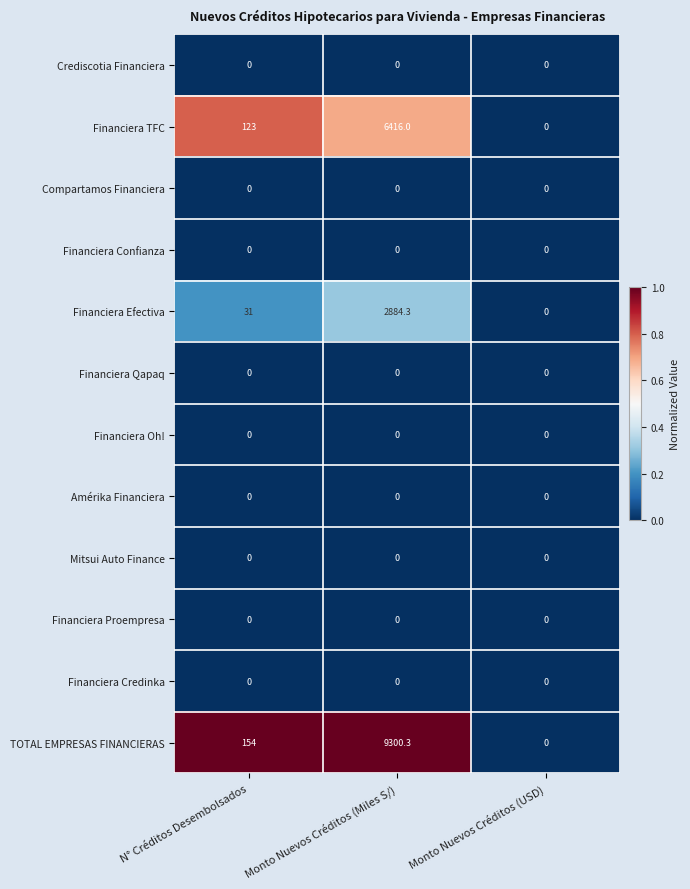

Which series has the widest spread of values?

TOTAL EMPRESAS FINANCIERAS